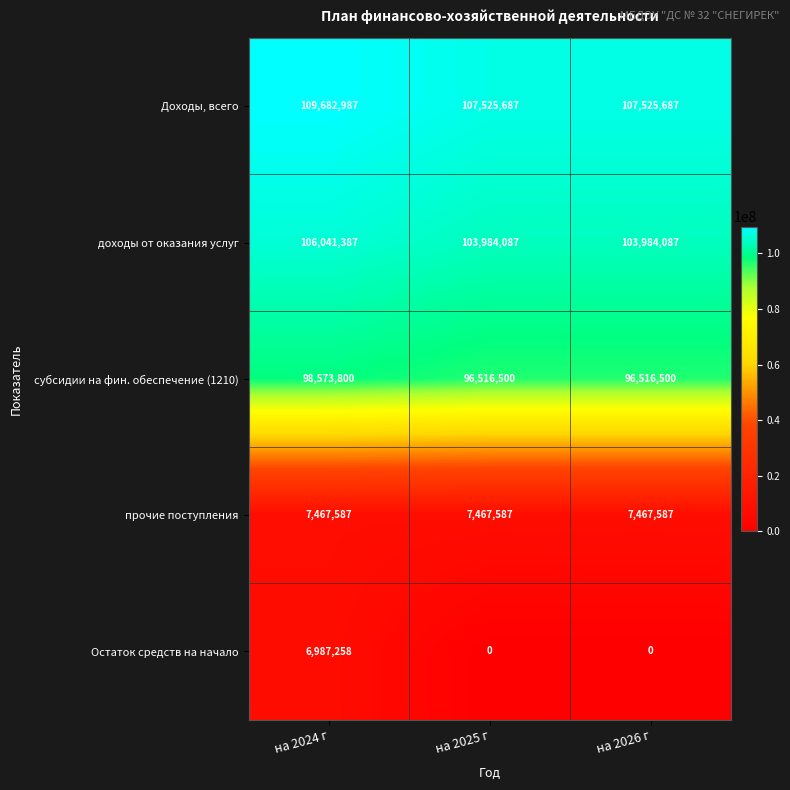

The value of Остаток средств на начало at на 2025 г is 0. True or false?

True